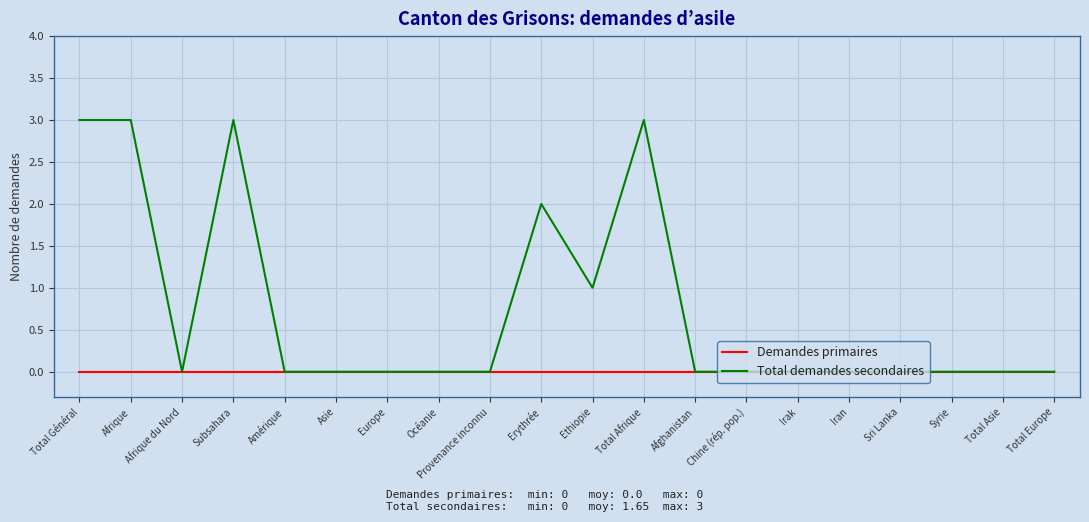

Which series changed the most between Subsahara and Europe?

Total demandes secondaires